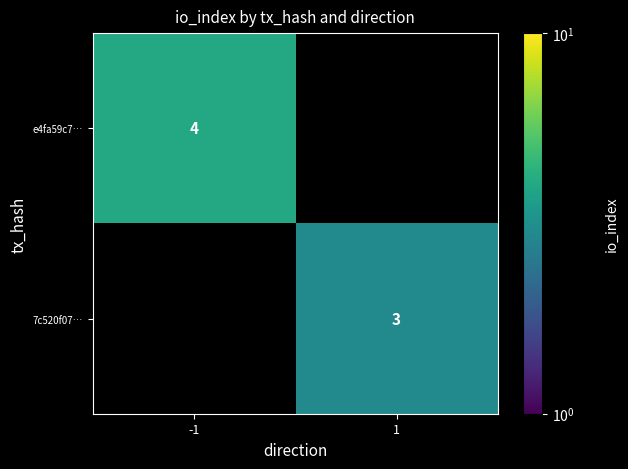

What is the greatest value displayed?

4.0